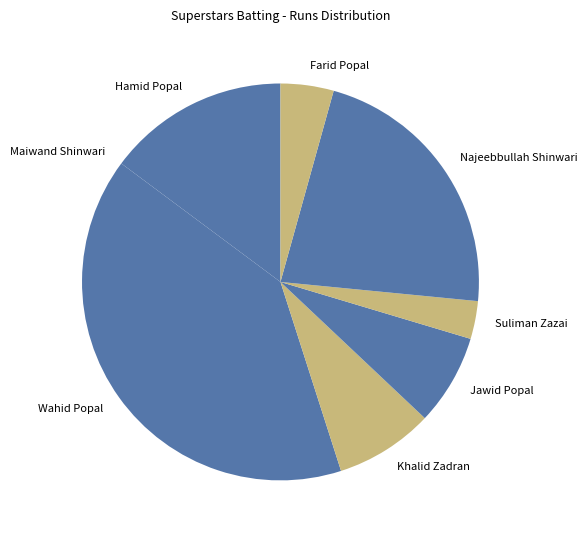

Which has a higher value, Jawid Popal or Suliman Zazai?

Jawid Popal